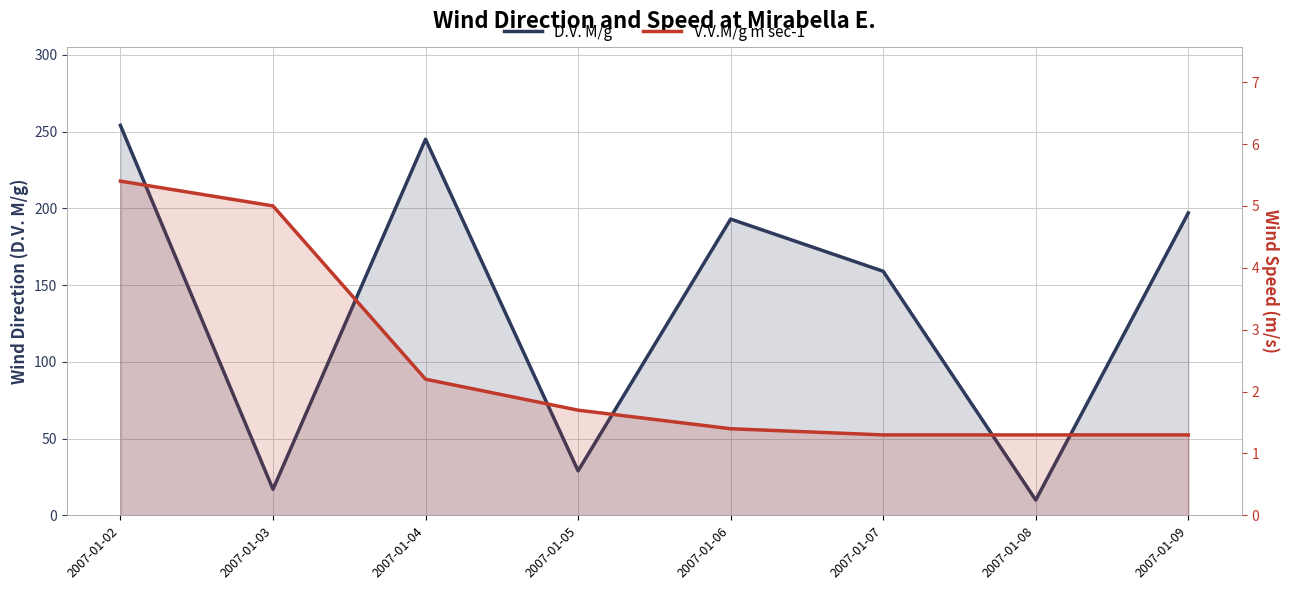

Is the value of V.V.M/g m sec-1 at 2007-01-08 greater than the value of D.V. M/g at 2007-01-09?

No